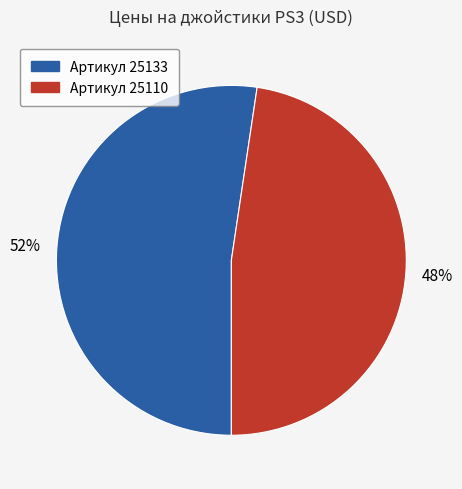

To the nearest percent, what is the average slice percentage?

50%